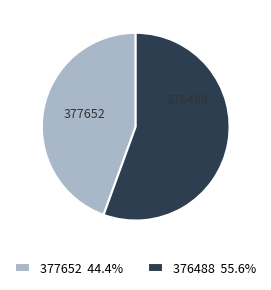

Rank the categories by value from lowest to highest.

377652, 376488